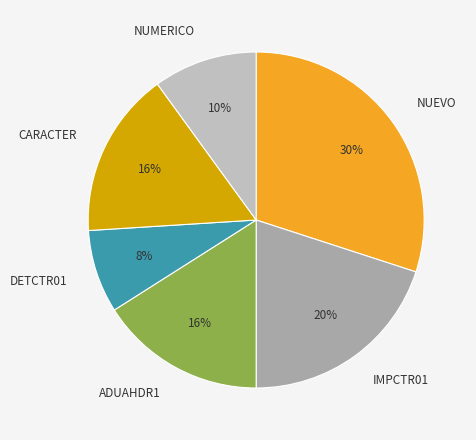

Which category has the biggest portion of the pie?

NUEVO